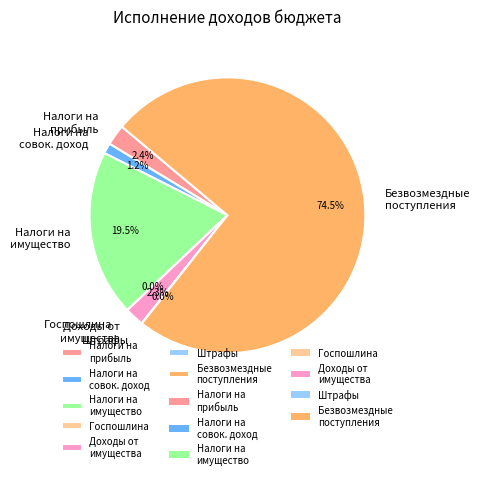

Does Налоги на совок. доход account for over 50% of the chart?

No